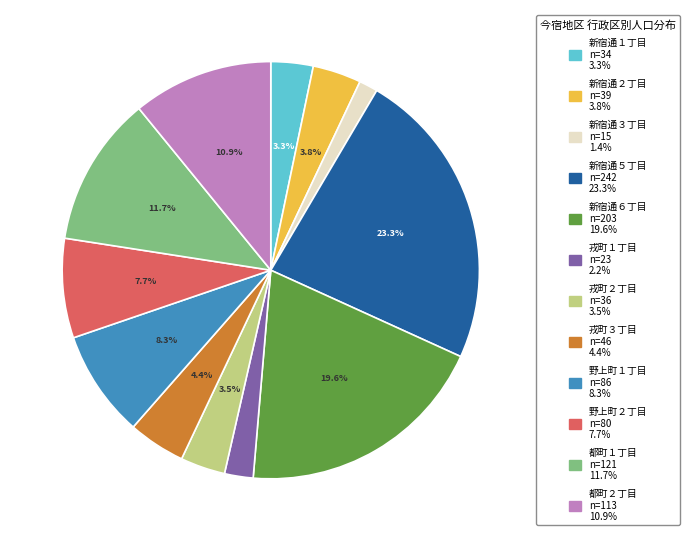

To the nearest percent, what is the average slice percentage?

8%